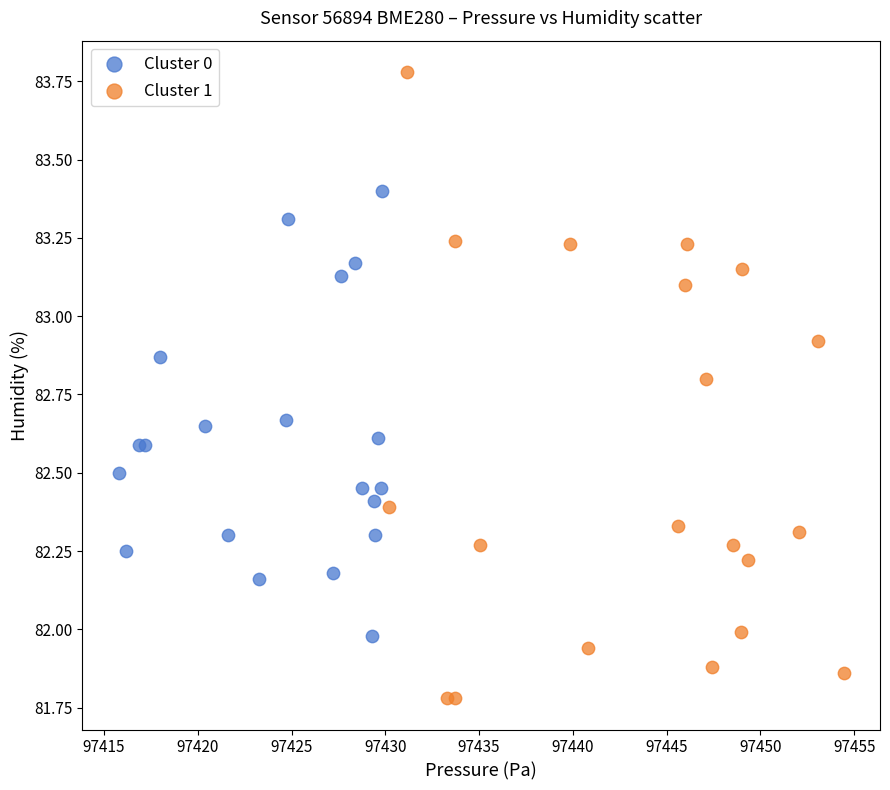

Which series has the widest spread of Y values?

Cluster 1